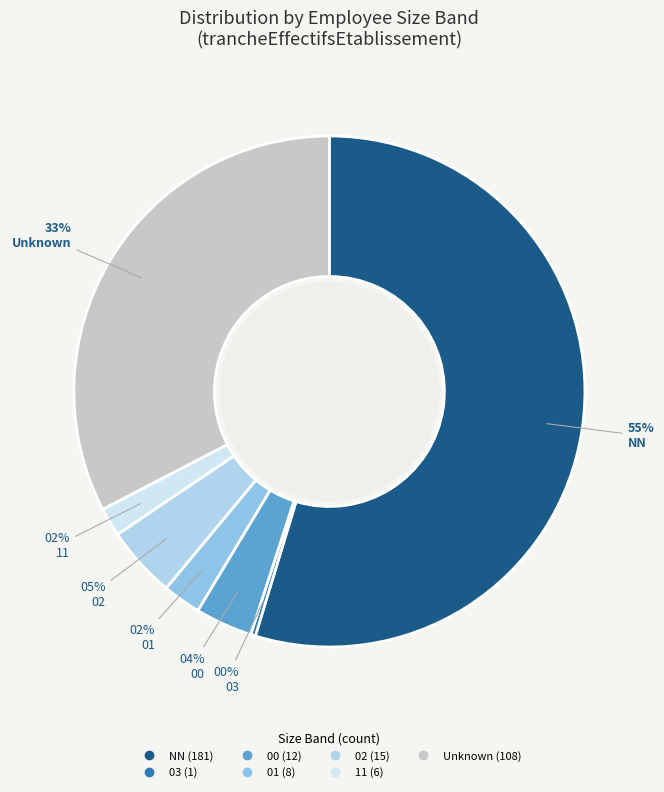

How many slices are in this pie chart?

7